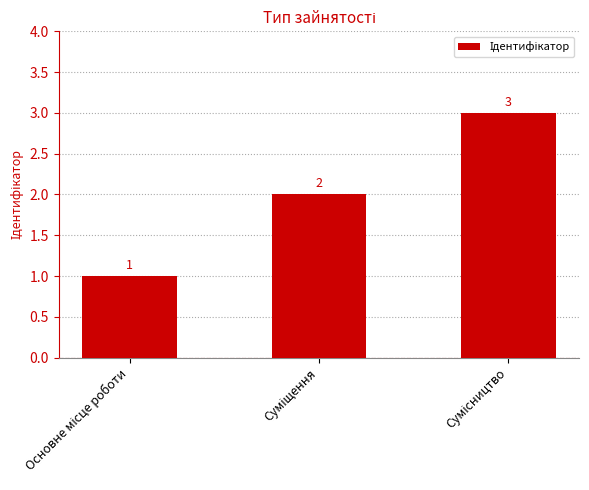

Reading right to left, transcribe all the data shown in this chart.

3	2	1